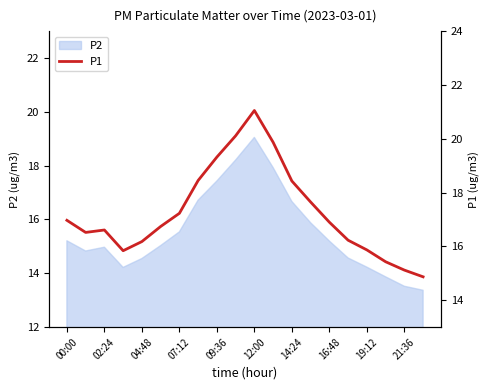

What is the highest value of the P2 series?

19.1